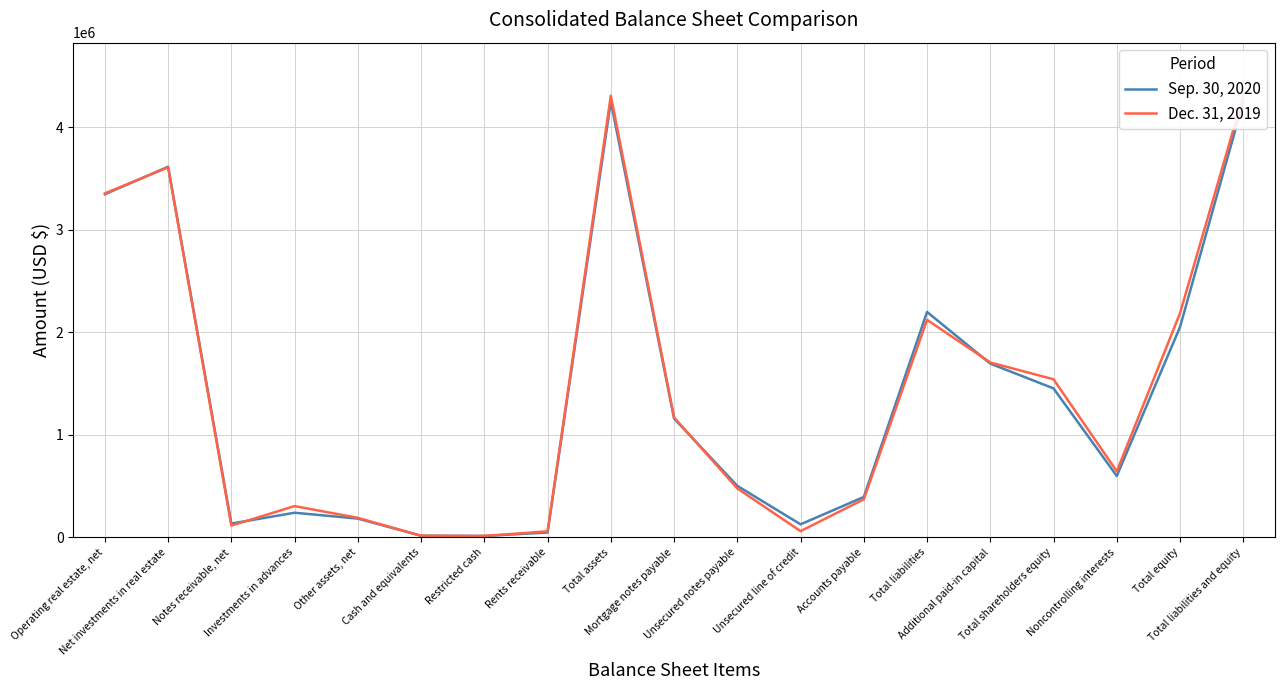

What position from the right is Total equity?

2